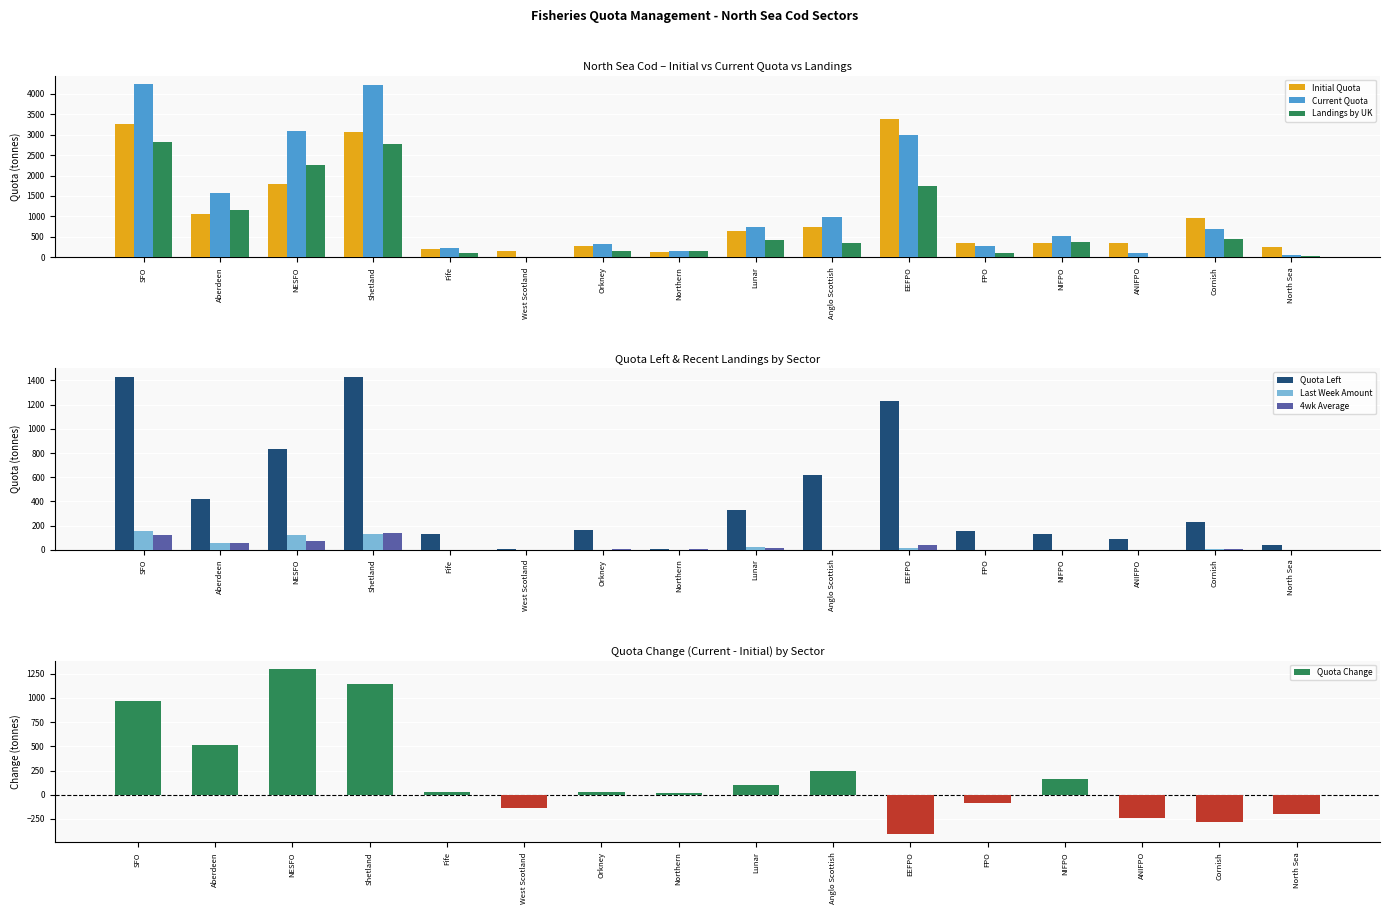

Between NESFO and FPO, which series saw the biggest shift?

Current Quota